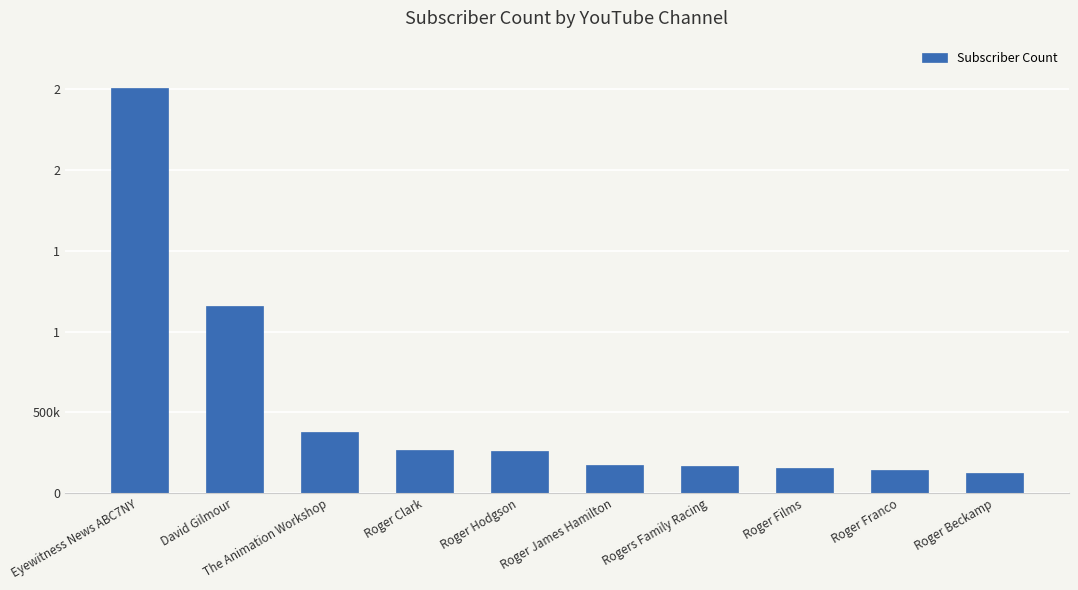

Reading left to right, list all the values displayed in this chart.

2510000	1160000	381000	267000	259000	177000	165000	156000	146000	127000